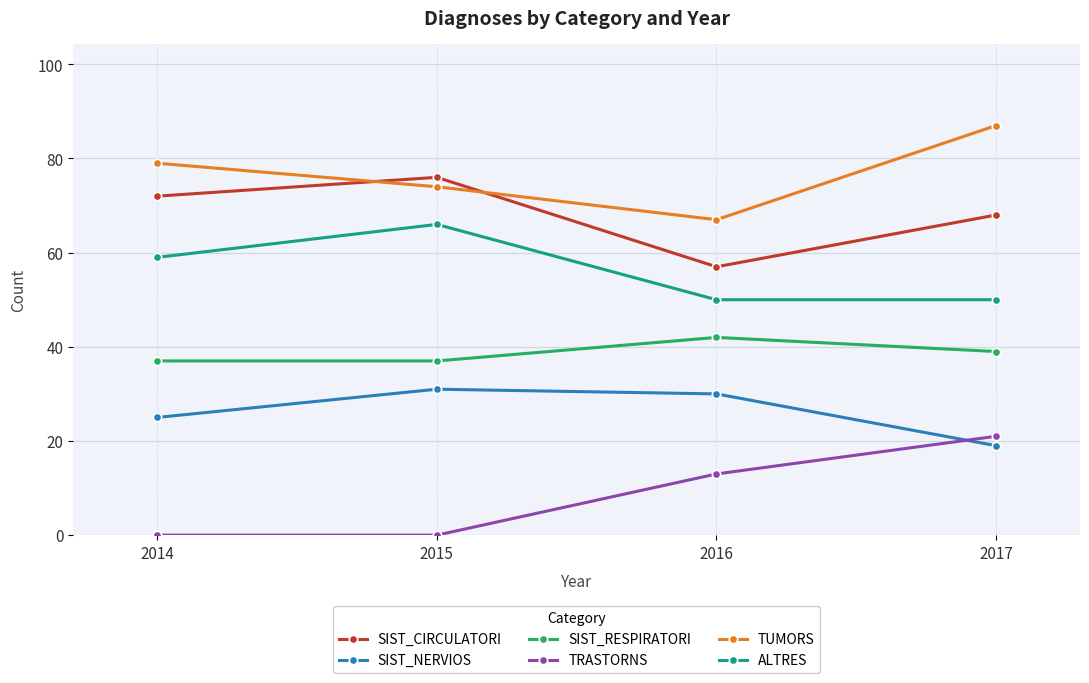

True or false: ALTRES has a value of 81 at 2017.

False